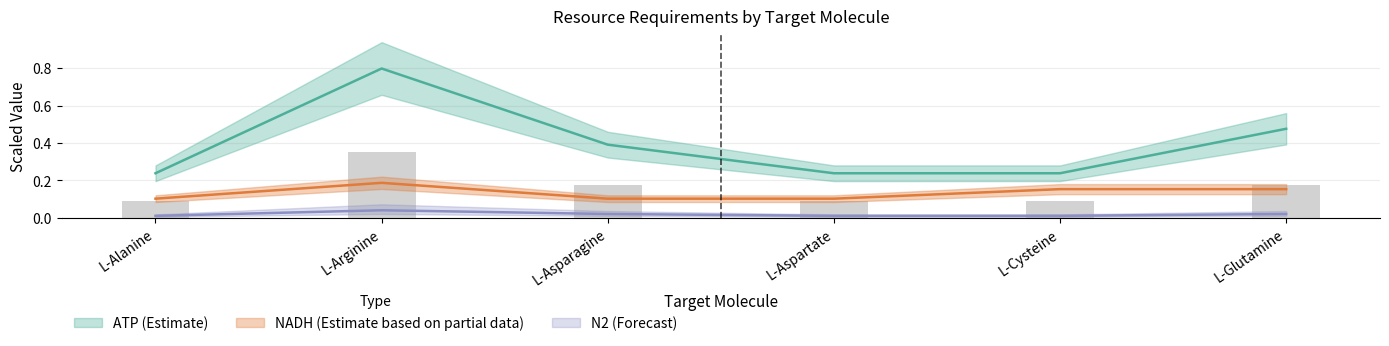

What is the difference between the maximum and minimum values in the NADH series?

0.1